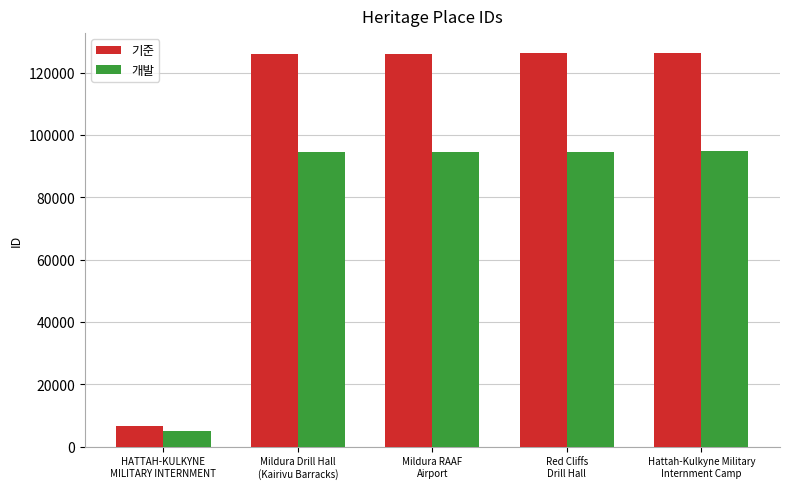

Which series has the largest range (max minus min)?

기준